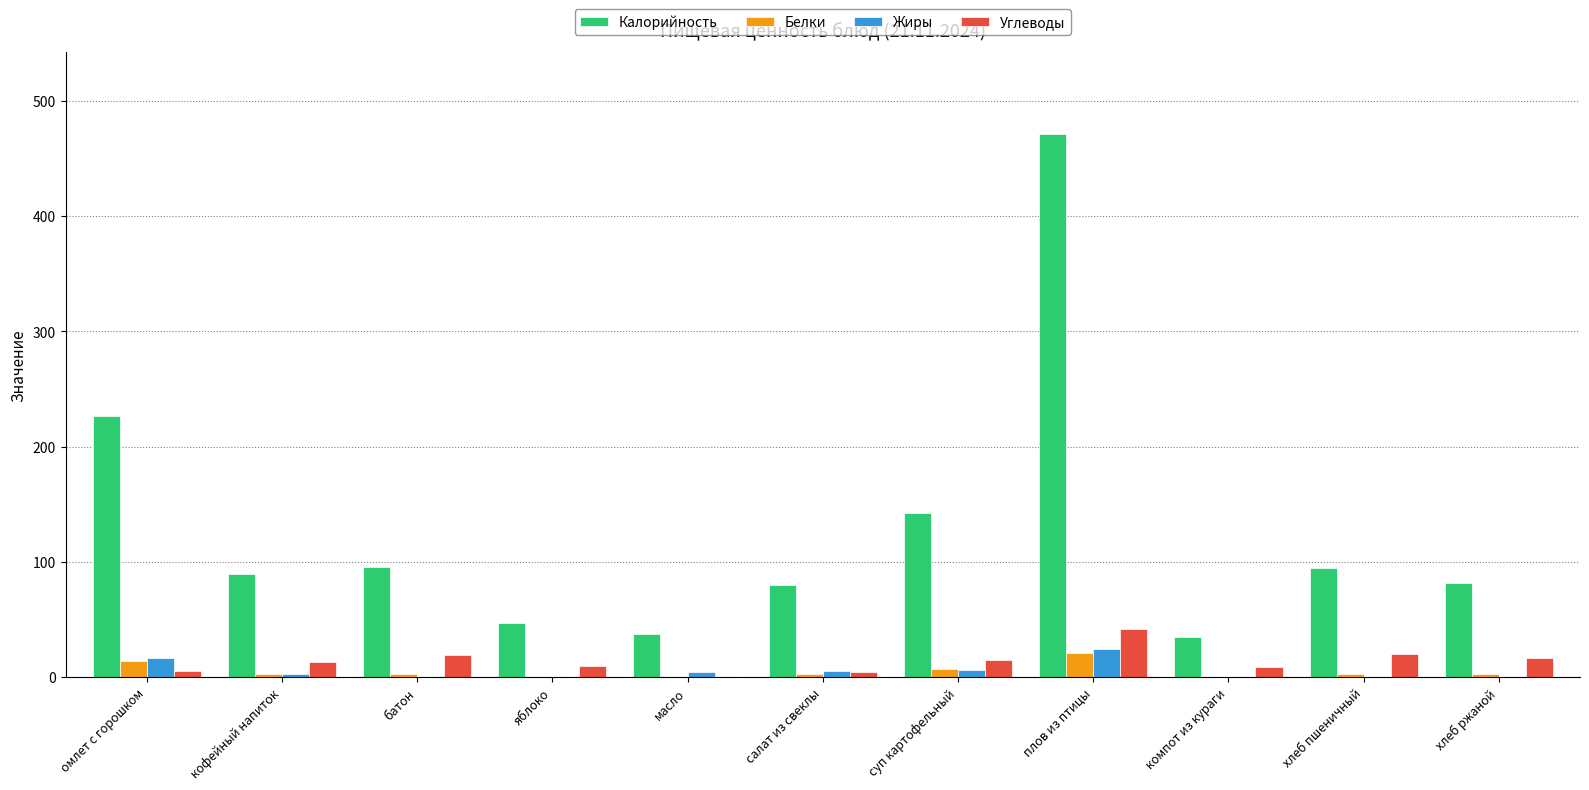

How many groups of bars are there?

11